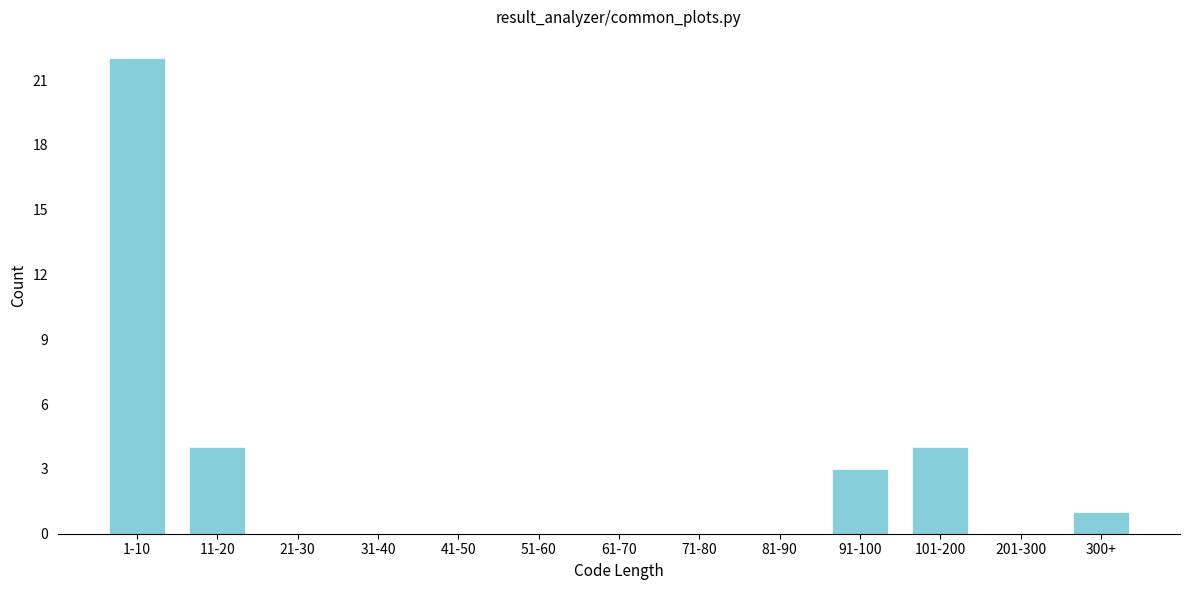

Reading left to right, transcribe all the data shown in this chart.

1-10=22	11-20=4	21-30=0	31-40=0	41-50=0	51-60=0	61-70=0	71-80=0	81-90=0	91-100=3	101-200=4	201-300=0	300+=1